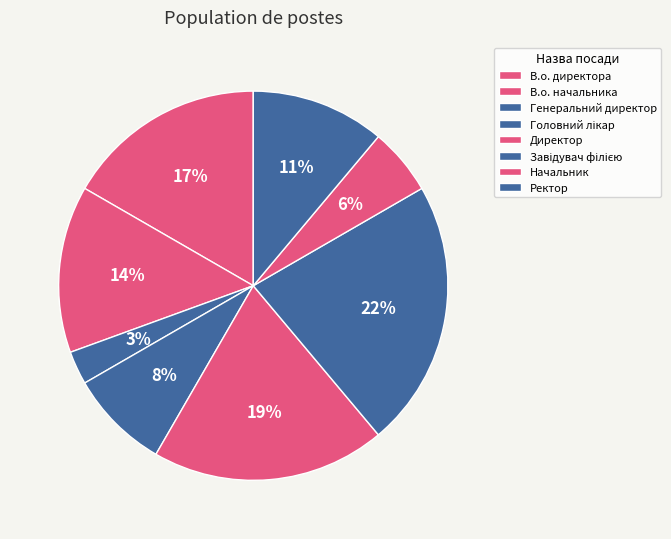

Is the sum of Ректор and Завідувач філією greater than half?

No